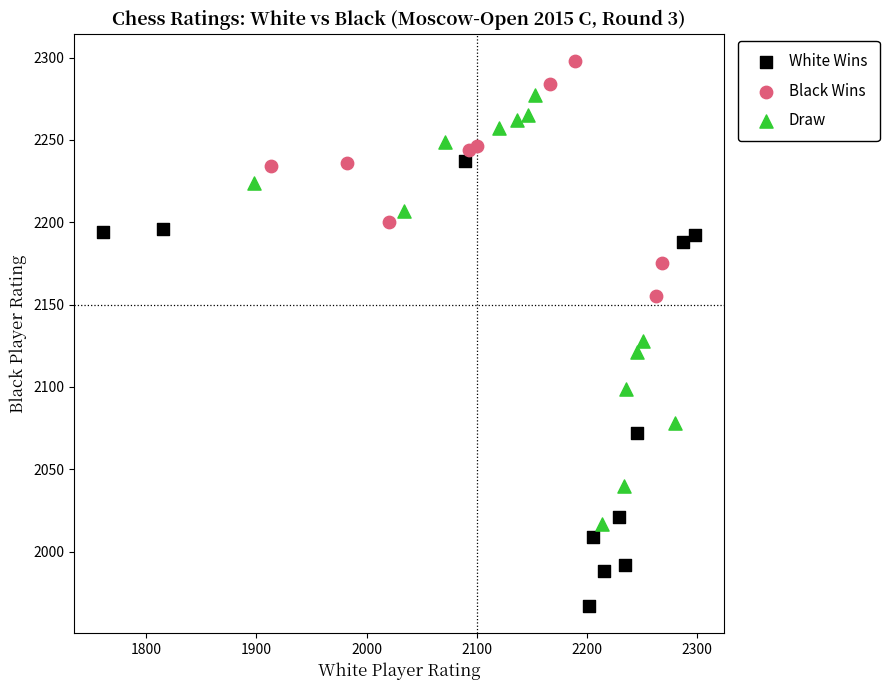

Which series reaches the minimum Y coordinate?

White Wins